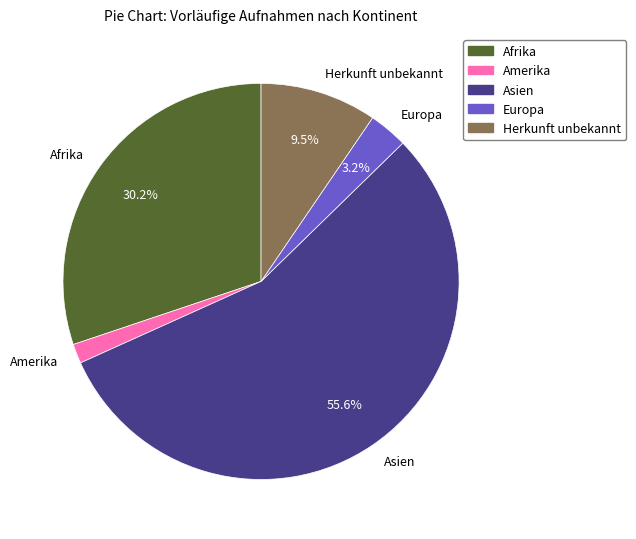

Rank the categories by value from highest to lowest.

Asien, Afrika, Herkunft unbekannt, Europa, Amerika